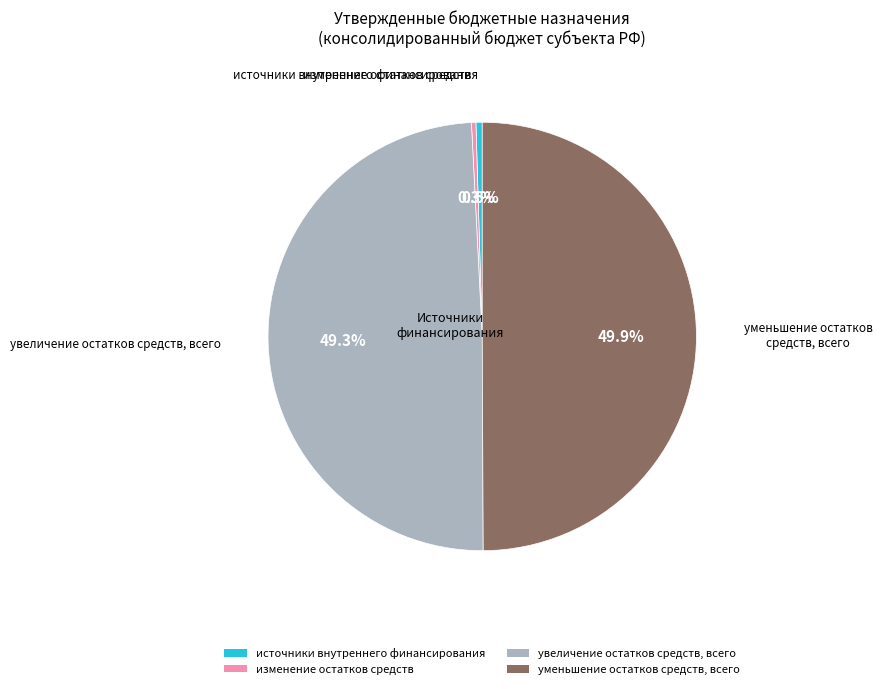

How many segments does this pie chart have?

4